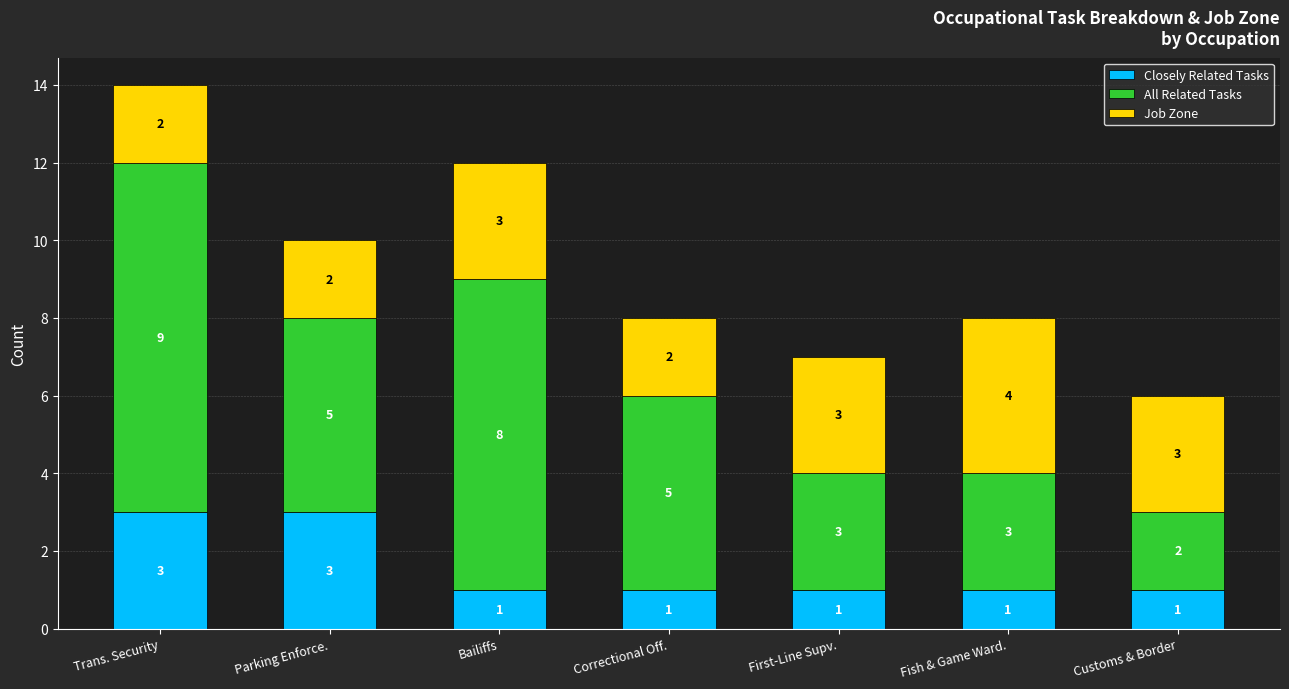

What is the sum of the Closely Related Tasks values at Trans. Security and Correctional Off.?

4